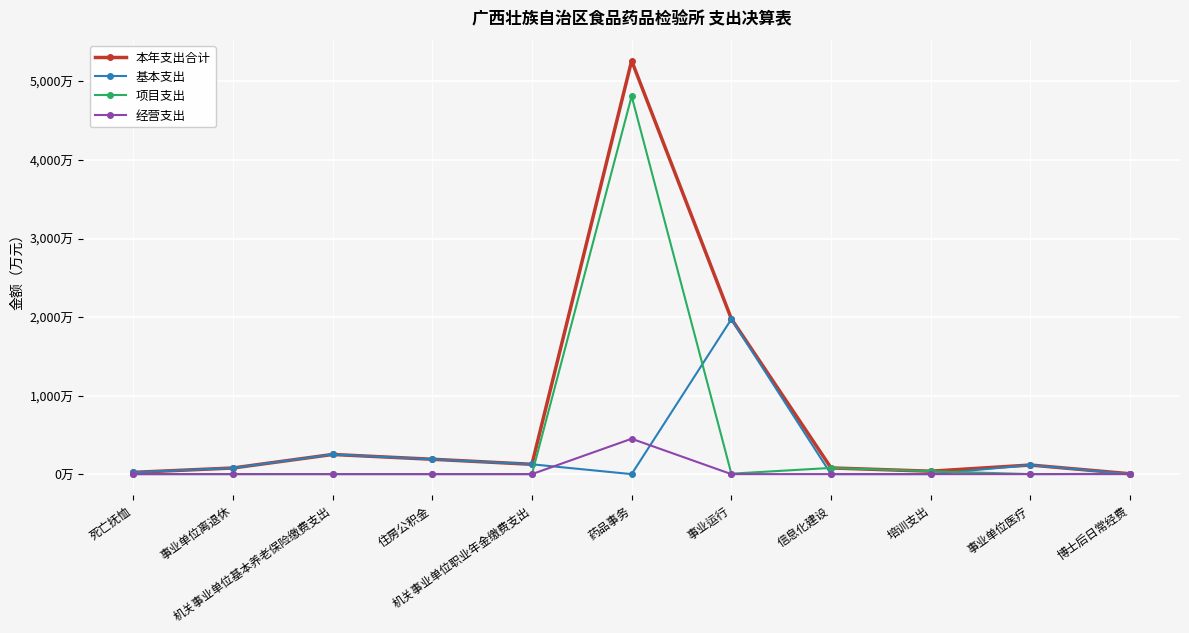

True or false: 本年支出合计 and 项目支出 intersect in this chart.

False